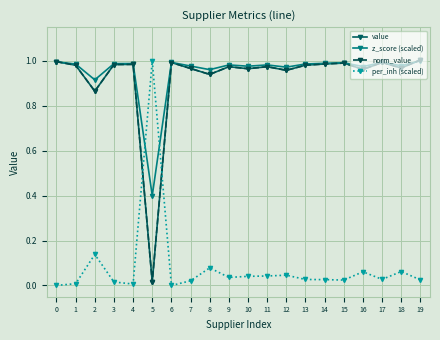

What is the average value of the norm_value series?

0.9